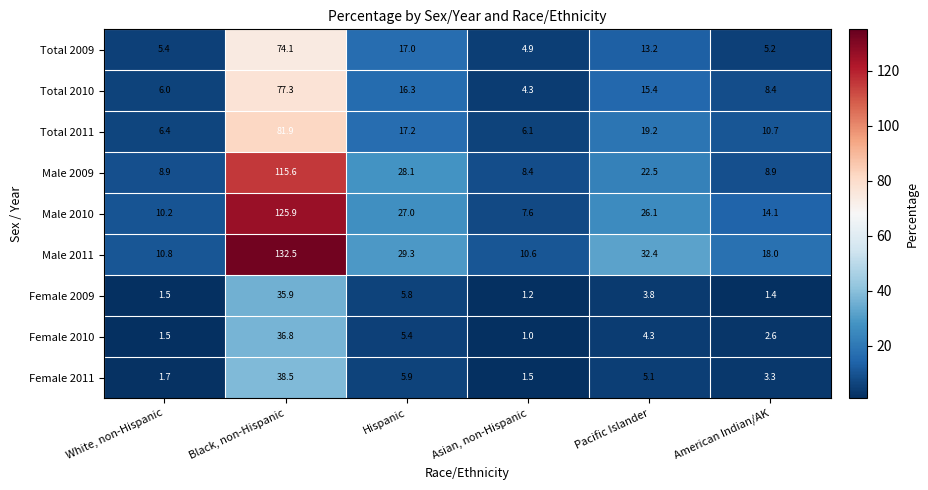

What is the maximum value for Female 2010?

36.8